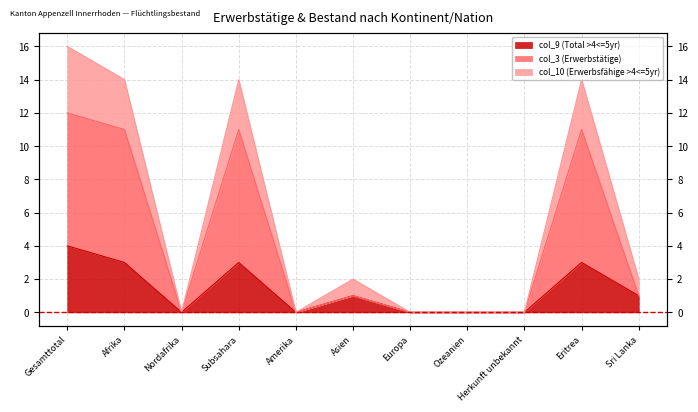

How many distinct data groups are displayed?

3